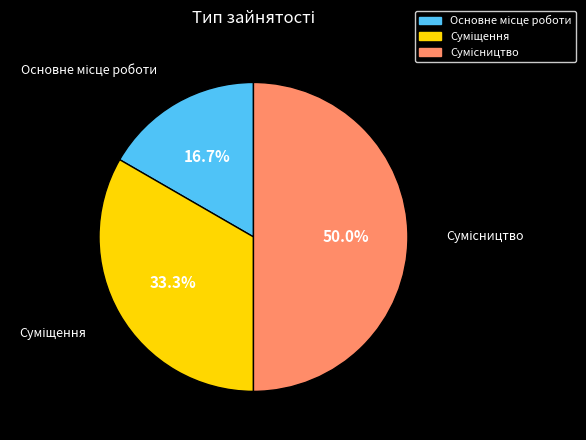

Is Основне місце роботи the majority of the pie?

No